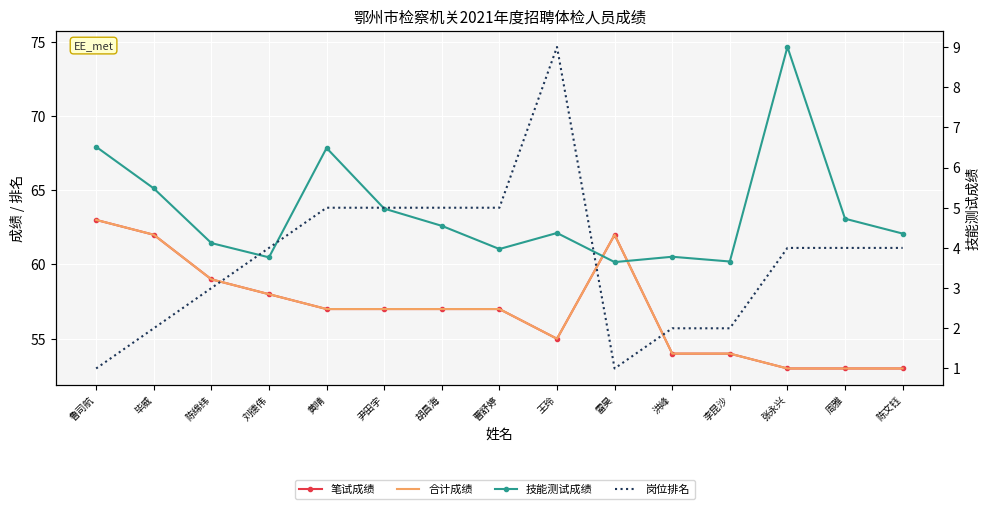

At which category does the chart reach its peak across all series?

张永兴